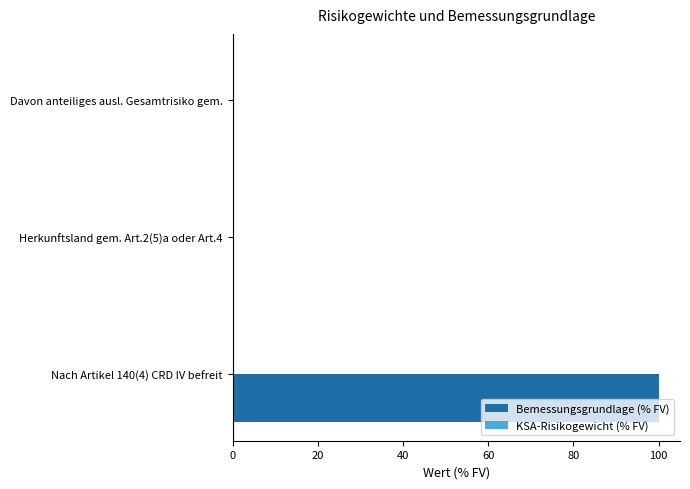

Which series has the largest total across all categories?

Bemessungsgrundlage (% FV)